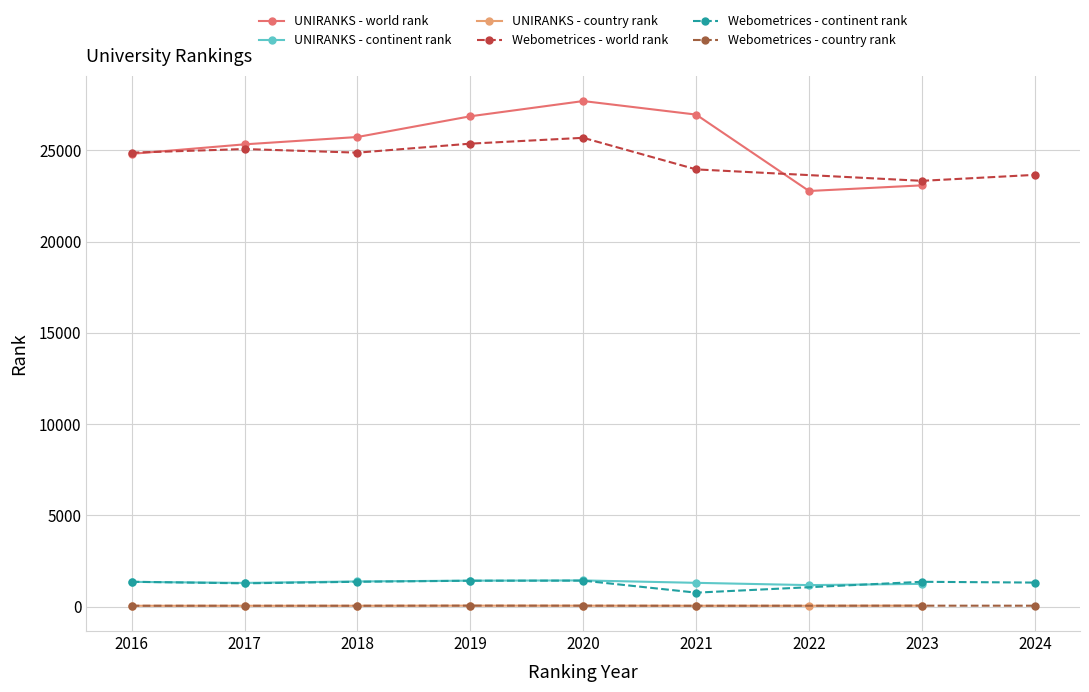

How many lines are shown in the chart?

6